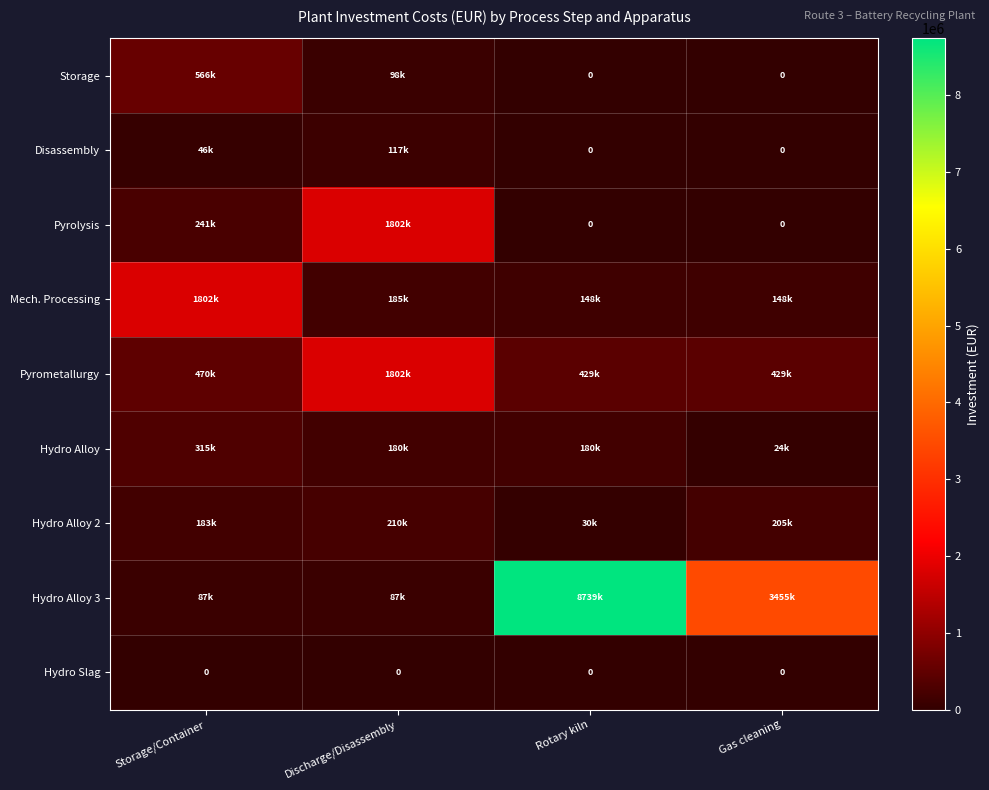

What is the highest value of the Pyrometallurgy series?

1801745.2